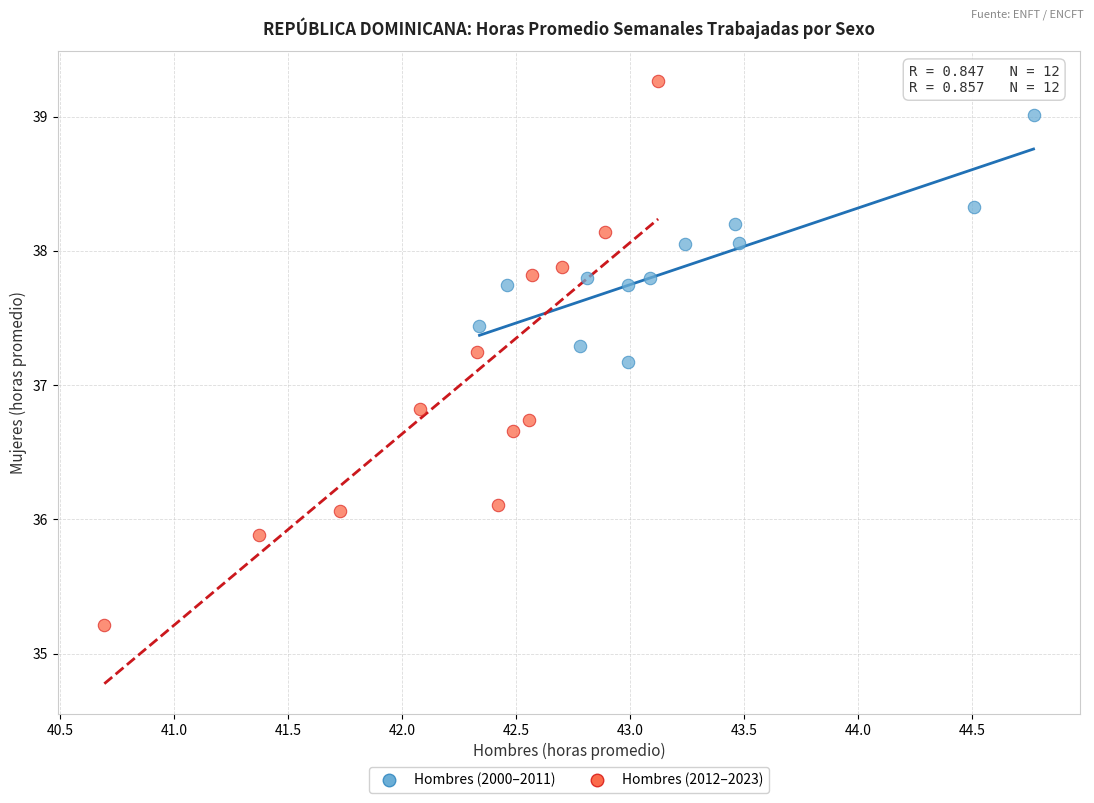

Which series contains the highest Y value?

Hombres (2012–2023)